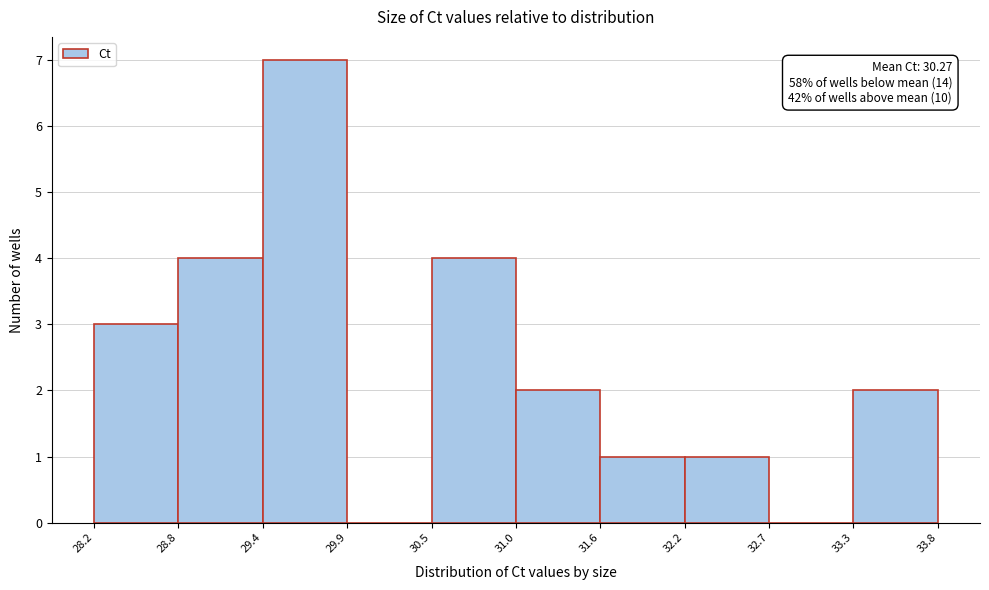

Over which range of the x-axis is the bar tallest?

29.4 to 29.9